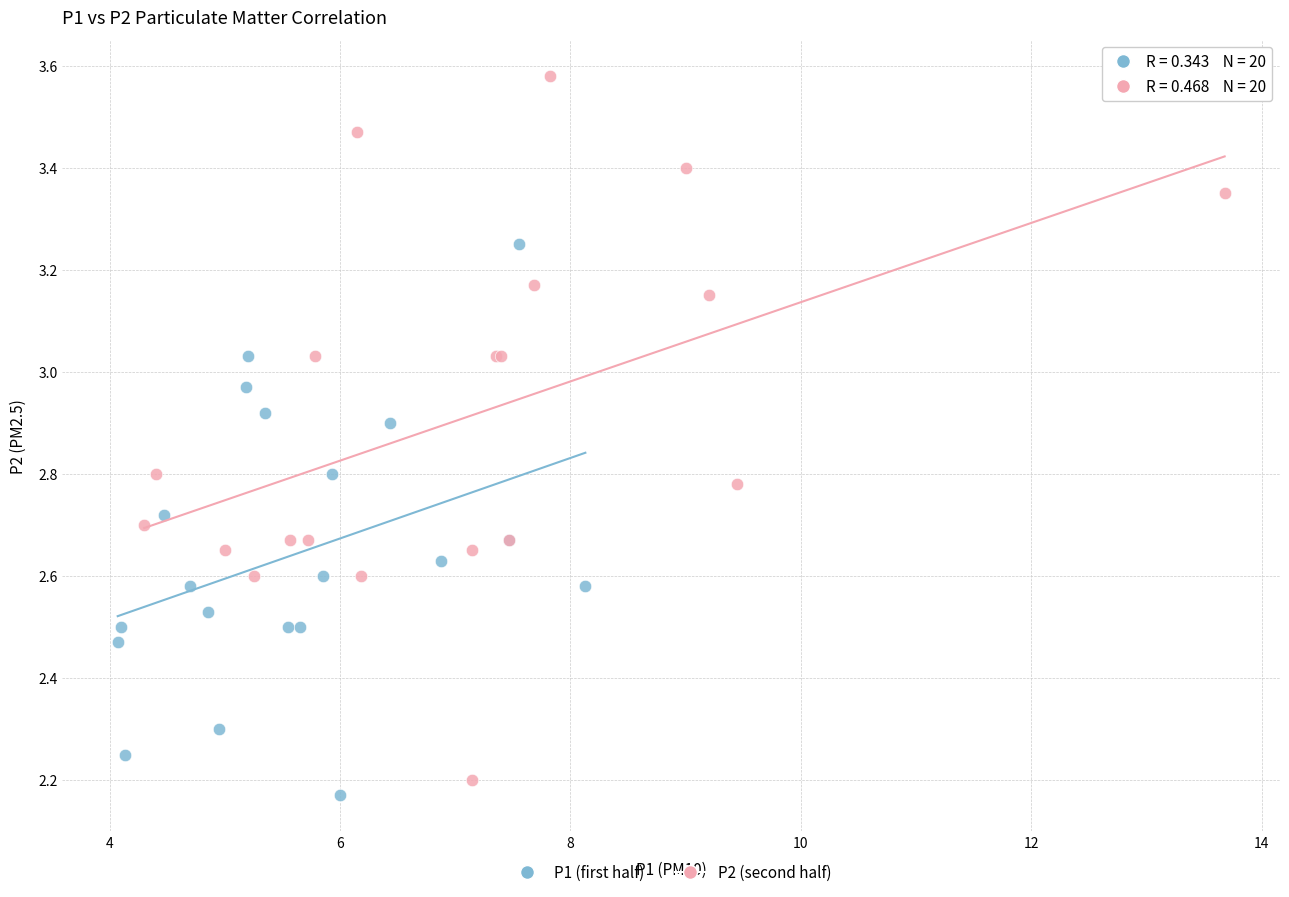

Which series reaches the maximum Y coordinate?

P2 (second half)